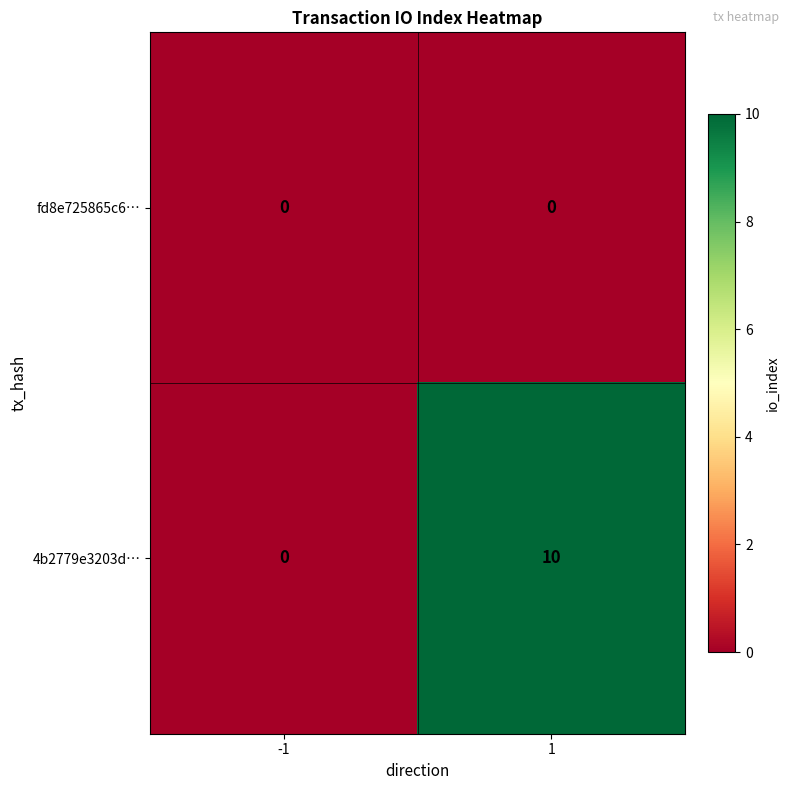

The 4b2779e3203d… series shows 17 at 1. True or false?

False